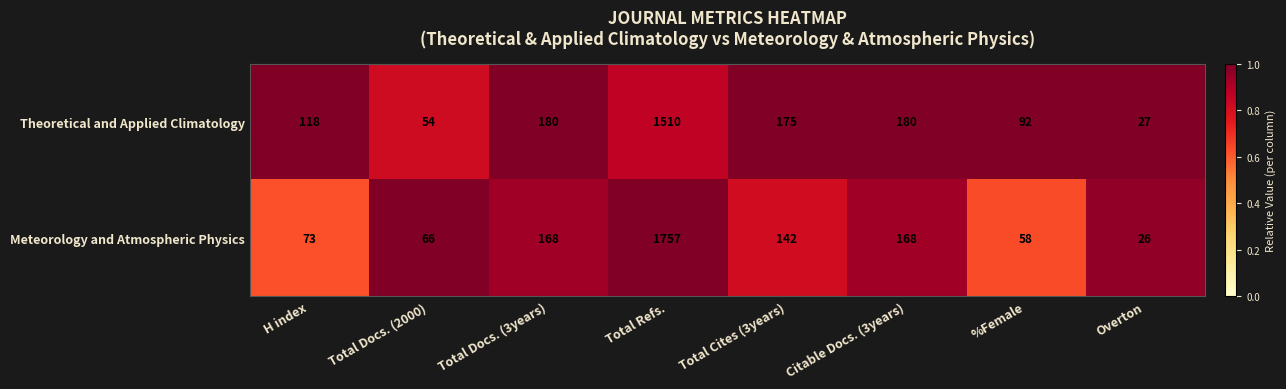

What is the difference between the second highest and minimum values in the Meteorology and Atmospheric Physics series?

142